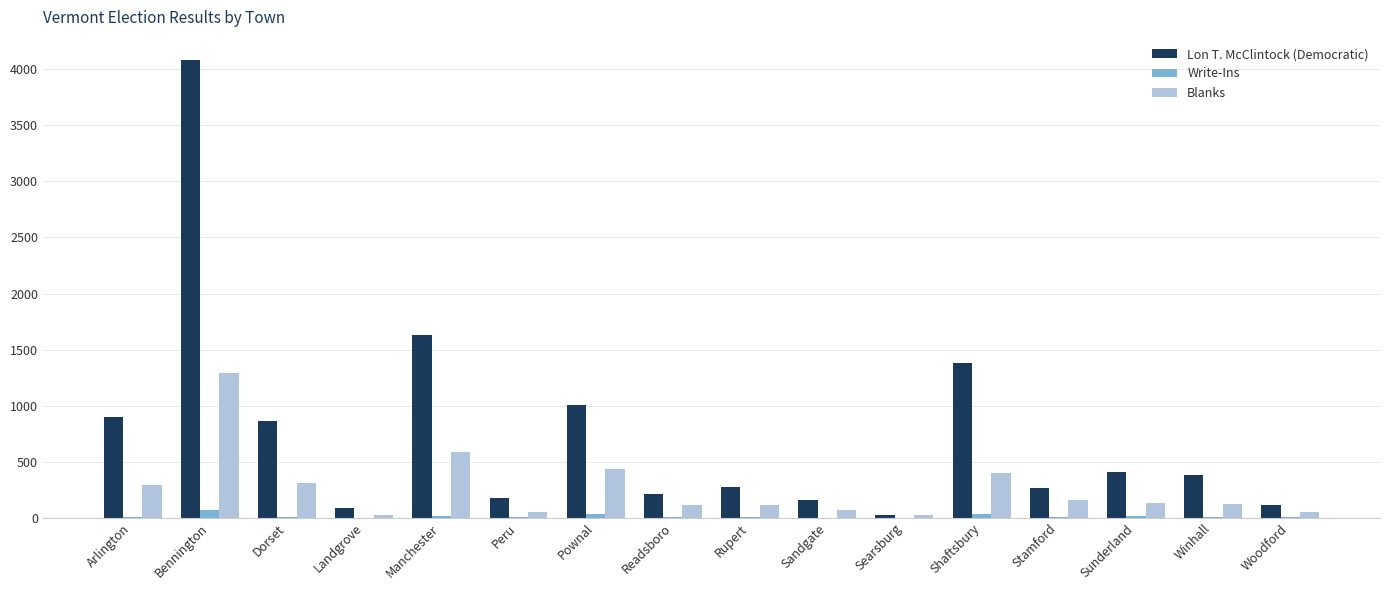

Which category has the highest value across all series?

Bennington